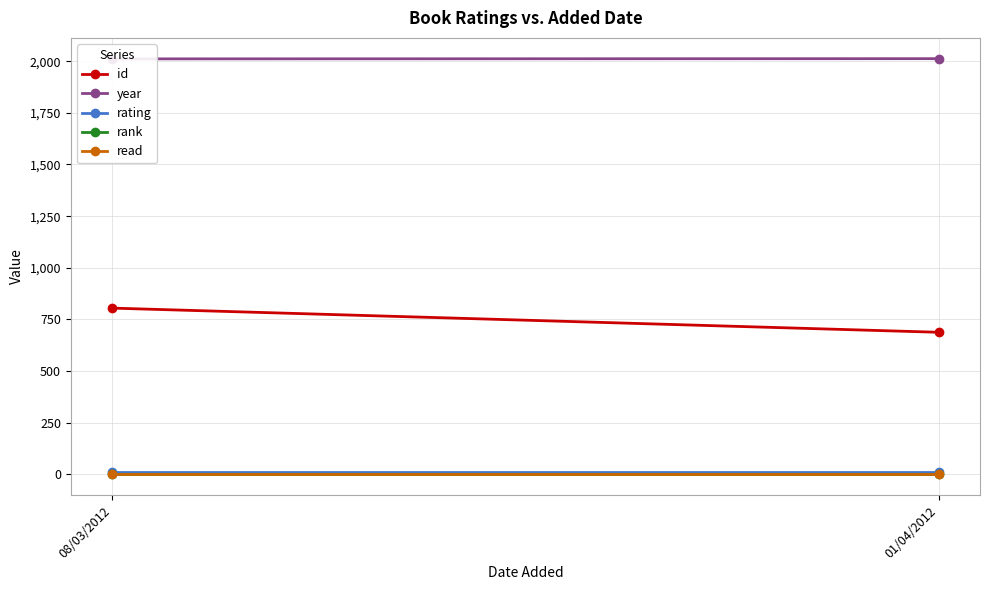

What is the minimum value for rank?

1